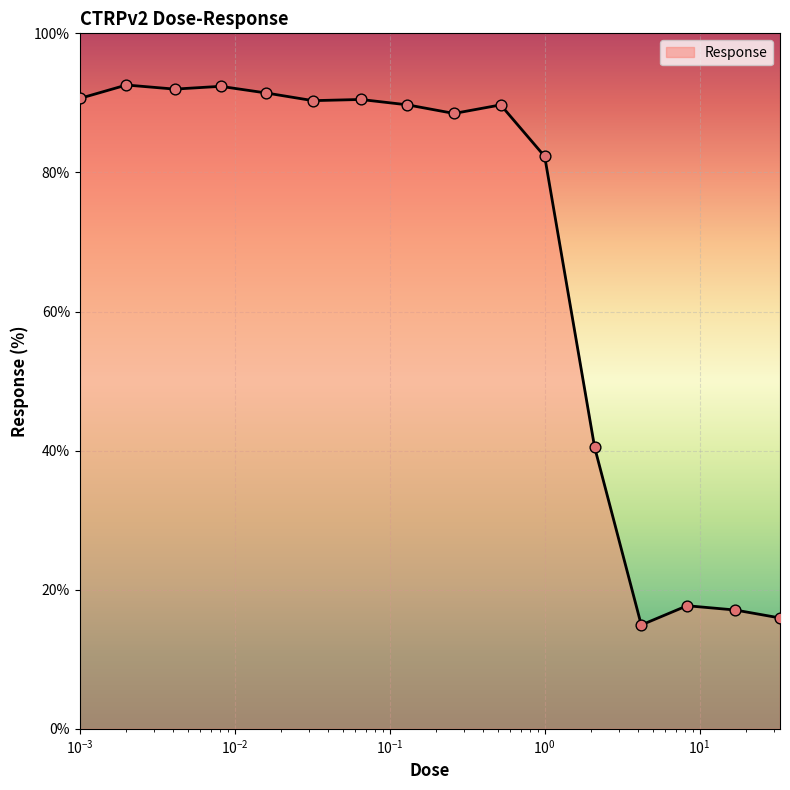

What is the maximum value shown in the chart?

92.6